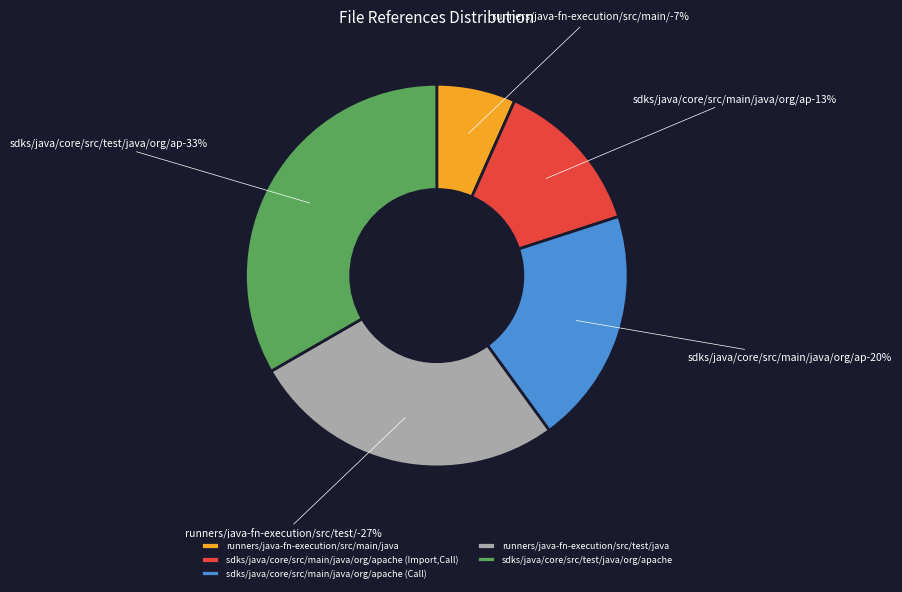

What percentage is the sdks/java/core/src/main/java/org/apache (Import,Call) slice, to the nearest percent?

13%